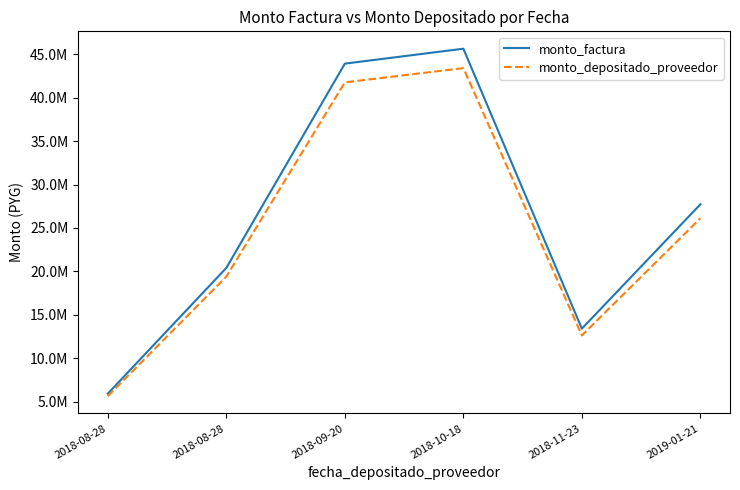

Reading left to right, what are all the values shown in this chart?

monto_factura: 5920020	20400000	43920000	45640000	13400000	27719962
monto_depositado_proveedor: 5629831	19400029	41767122	43402811	12621825	26110188